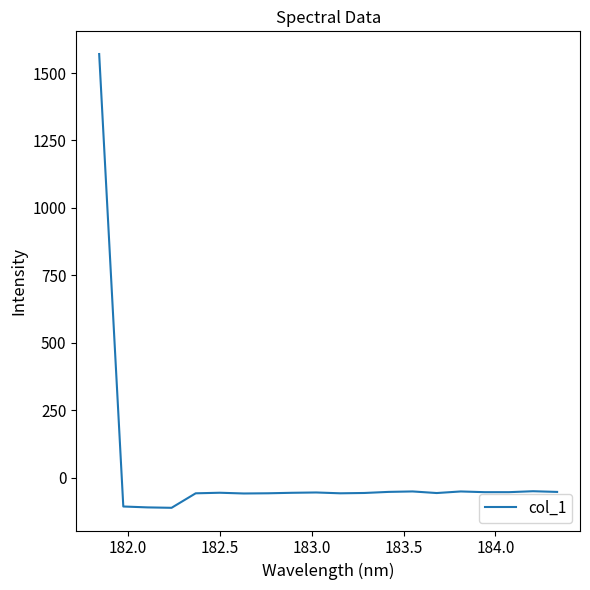

What is the smallest value displayed?

-111.6